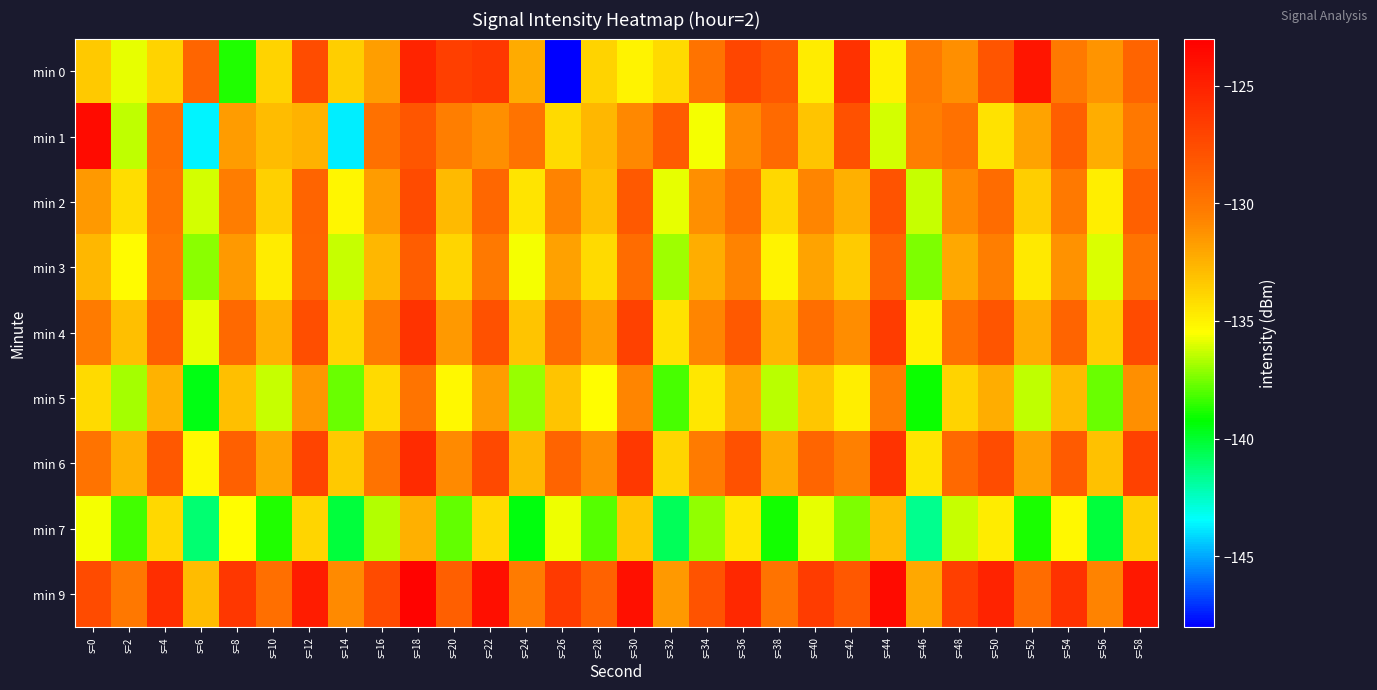

What is the spread (max minus min) of values at s=56?

9.5